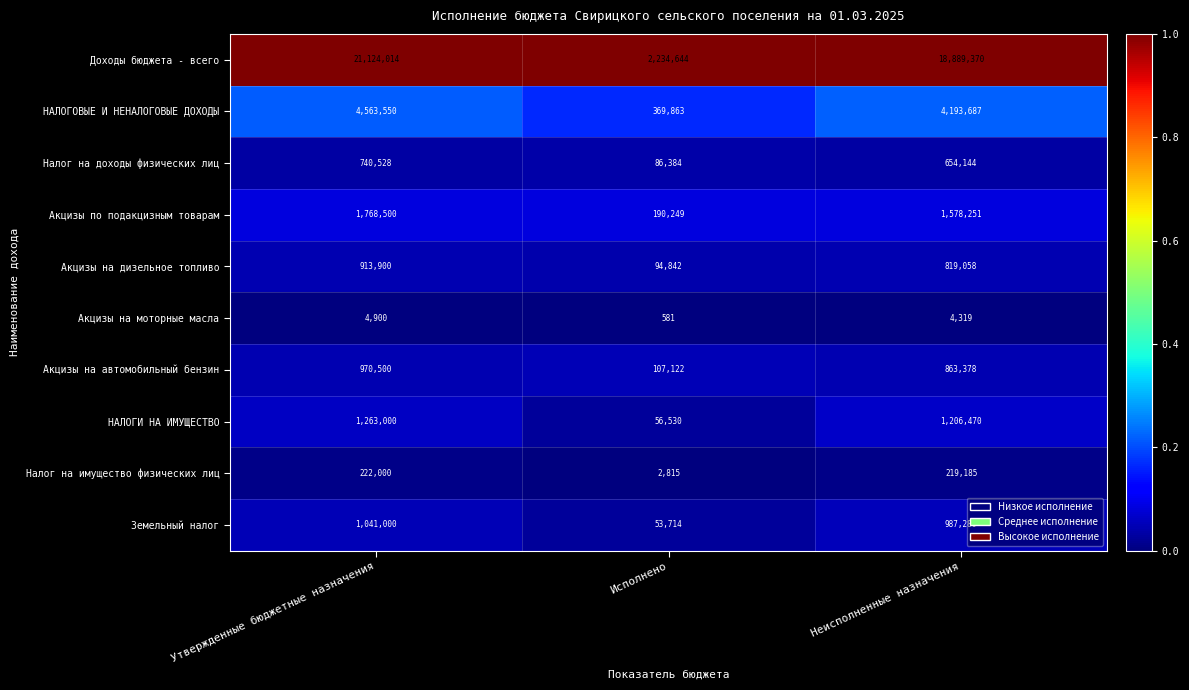

At which label is Акцизы на автомобильный бензин closest to 538811?

Неисполненные назначения